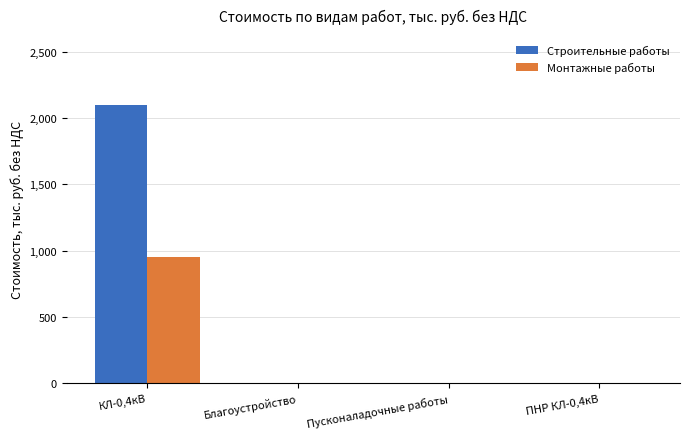

How many values in the Строительные работы series exceed 0?

1